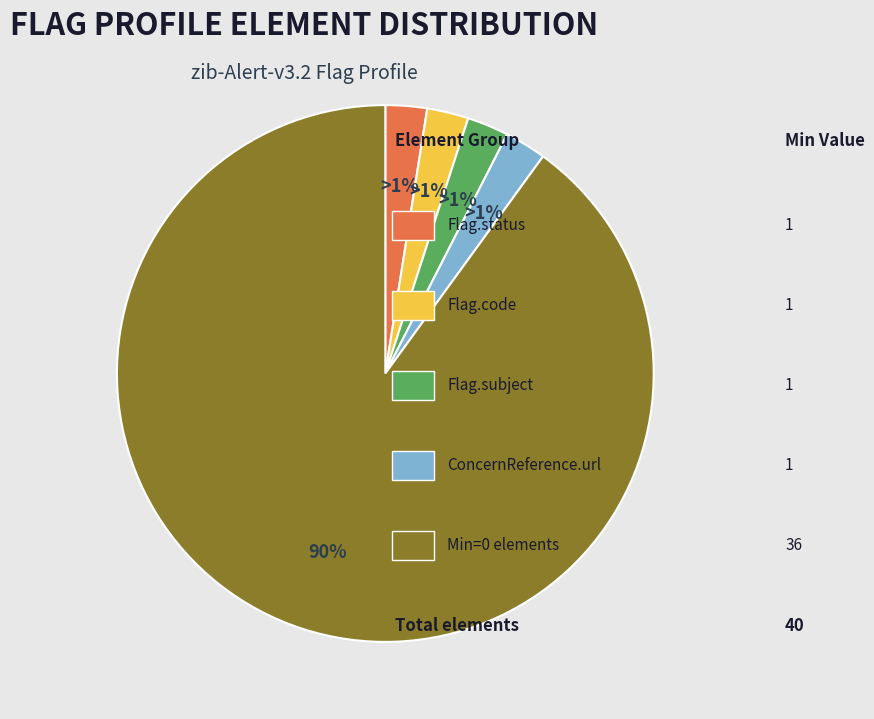

What is the smallest slice in the pie chart?

Flag.status (Min=1)